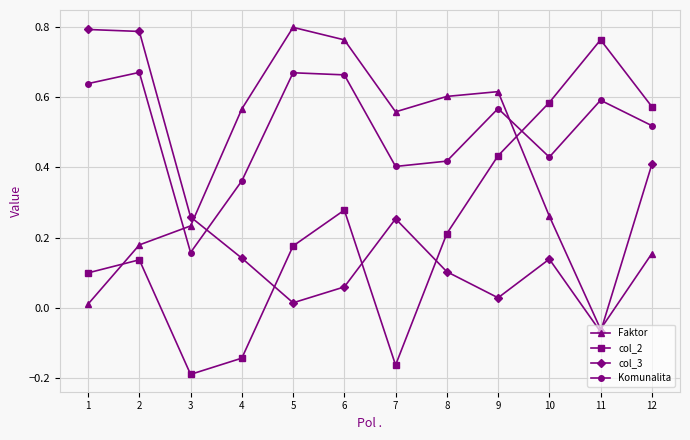

What is the total value across all series at 4?

0.9